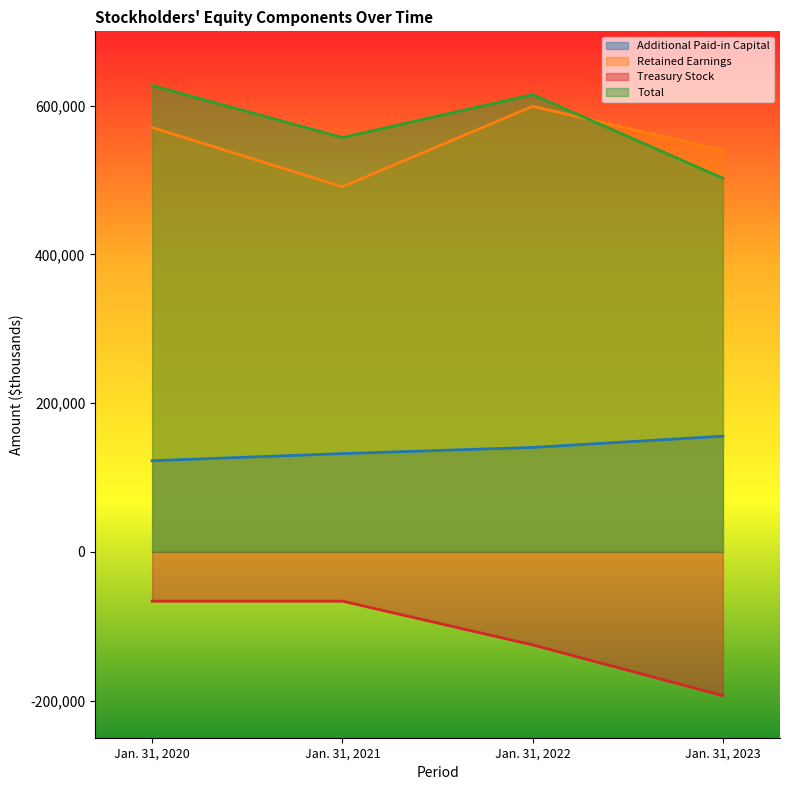

The value of Additional Paid-in Capital at Jan. 31, 2020 is 122513. True or false?

True